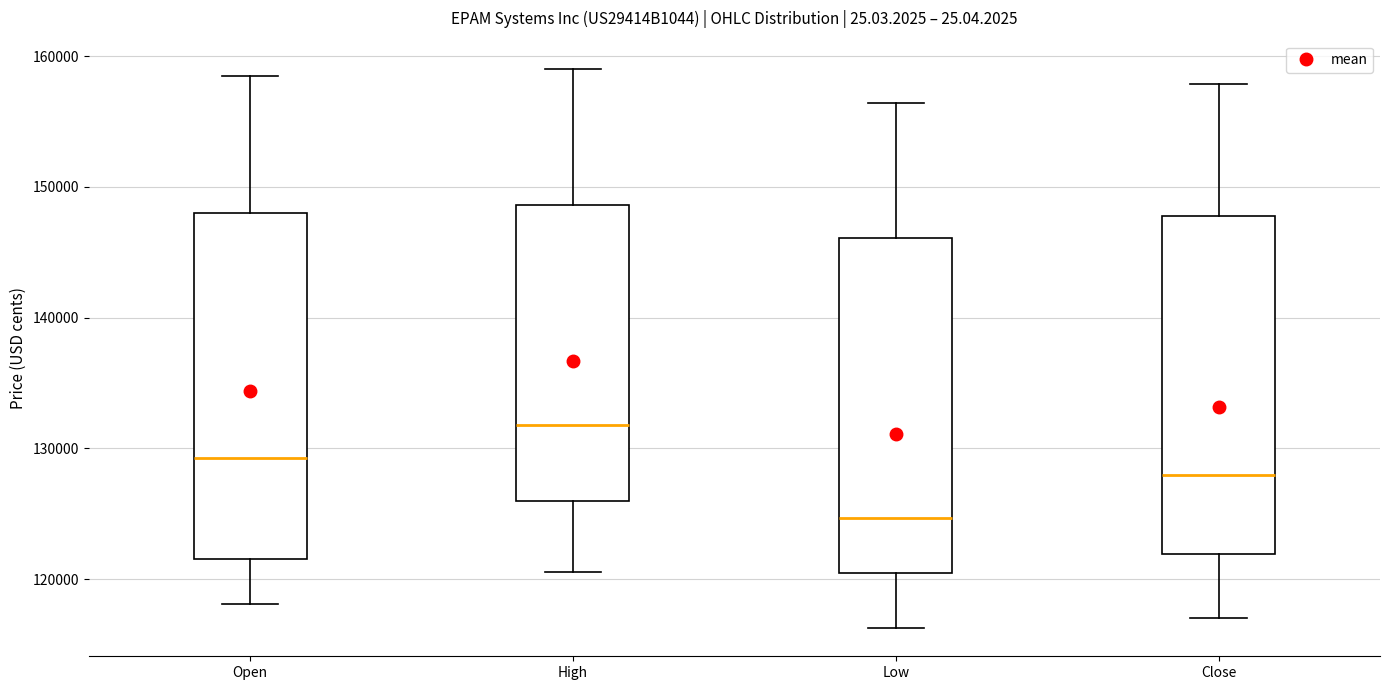

Where does the upper whisker of the box for High end on the y-axis? The values are not printed on the chart, so give them approximately, as read against the axis.

159000